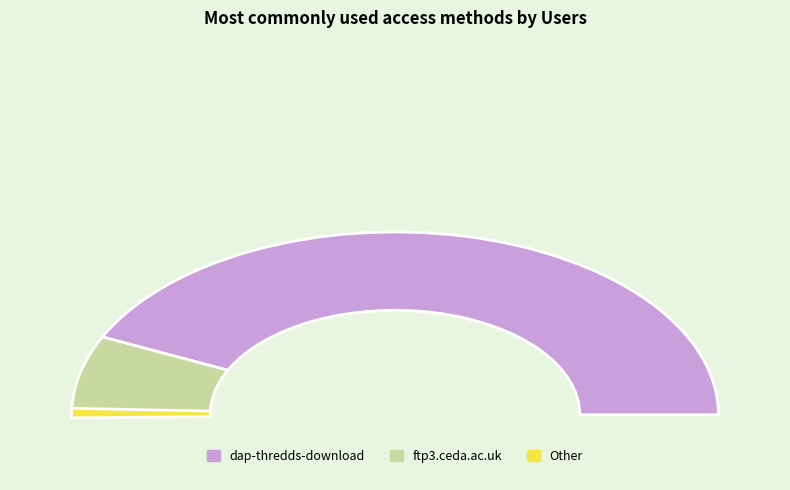

What is the ratio of the value at dap-thredds-download to the value at ftp3.ceda.ac.uk?

6.1